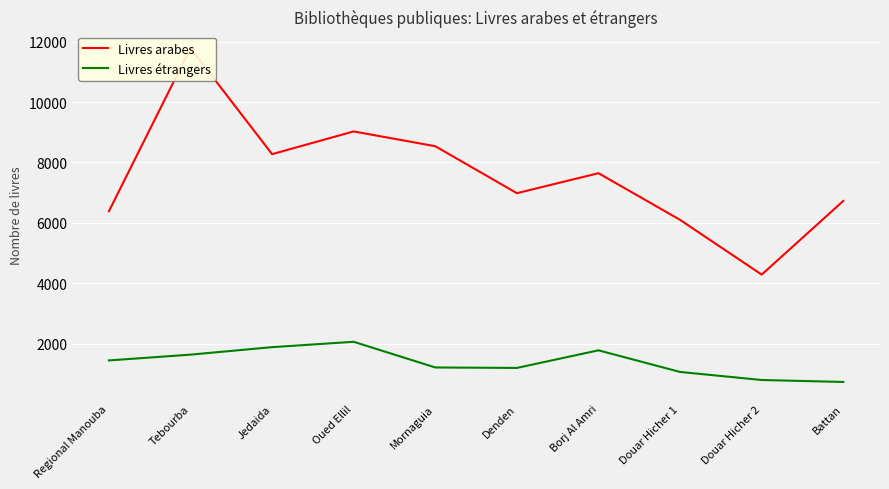

How many data points in Livres arabes are less than 7646?

5